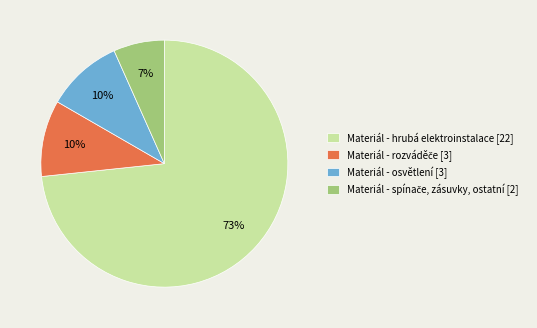

Does any single category account for the majority?

Yes